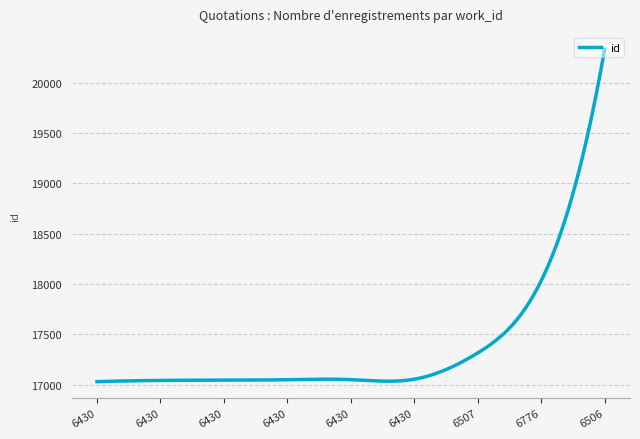

What is the maximum value shown in the chart?

20332.0